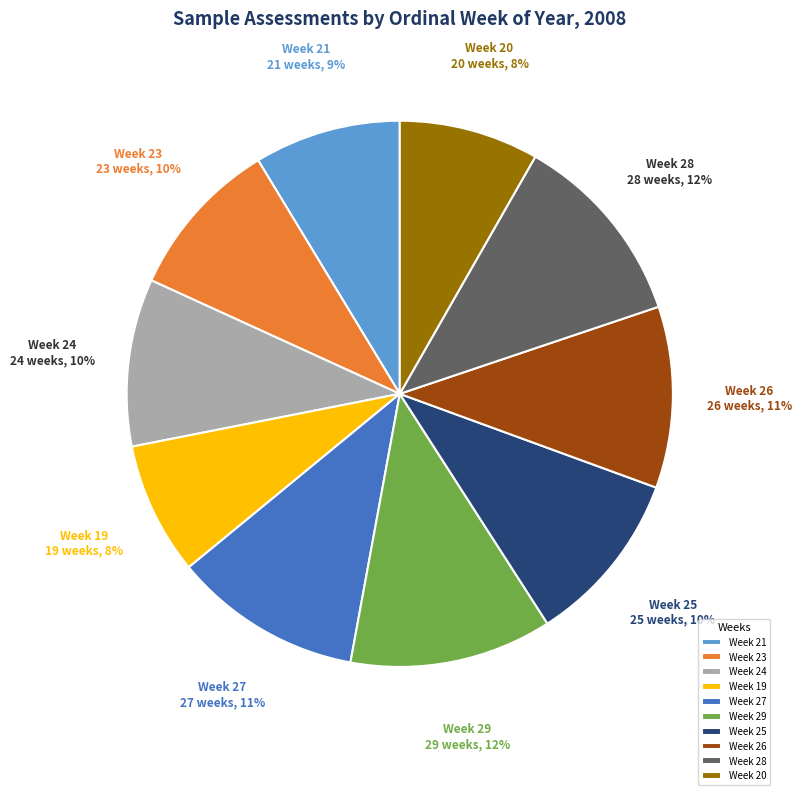

To the nearest percent, what is the average slice percentage?

10%